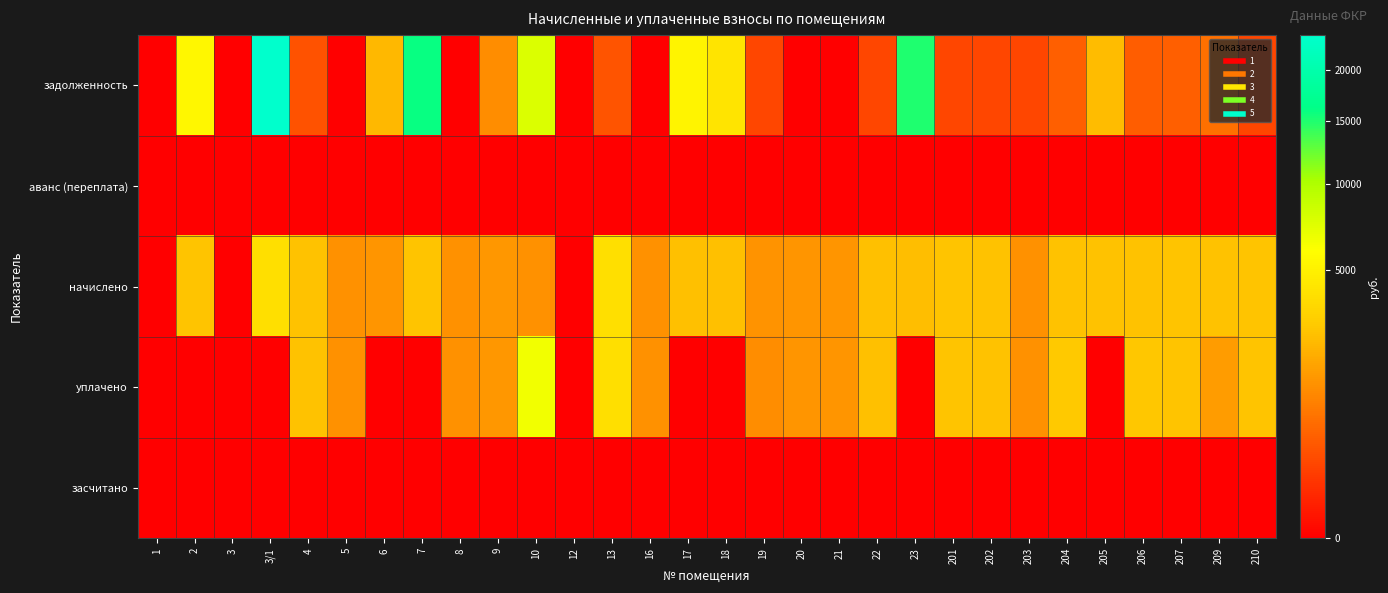

Between 201 and 13, which is larger?

13